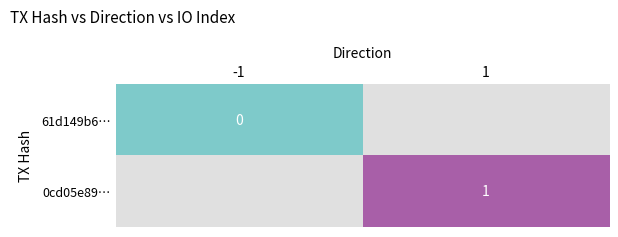

Which series has the largest range (max minus min)?

61d149b6…